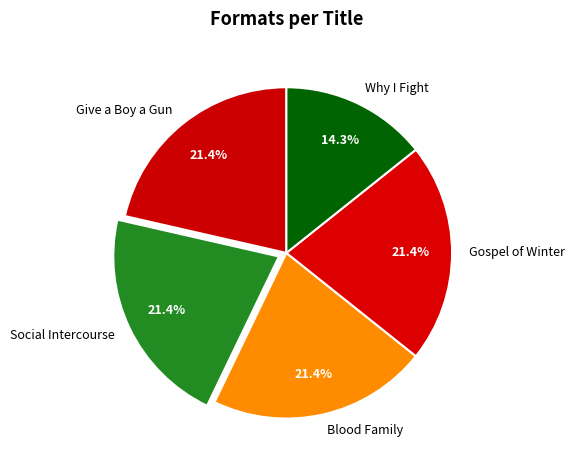

Is Give a Boy a Gun the majority of the pie?

No